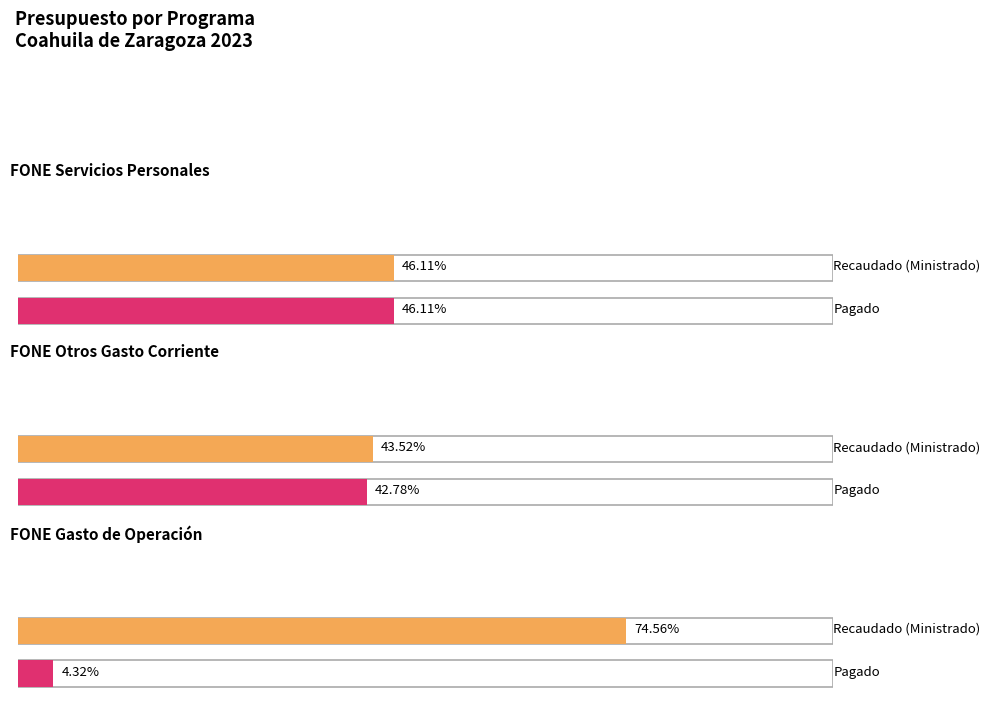

At which category is the sum across all series the highest?

FONE Servicios Personales